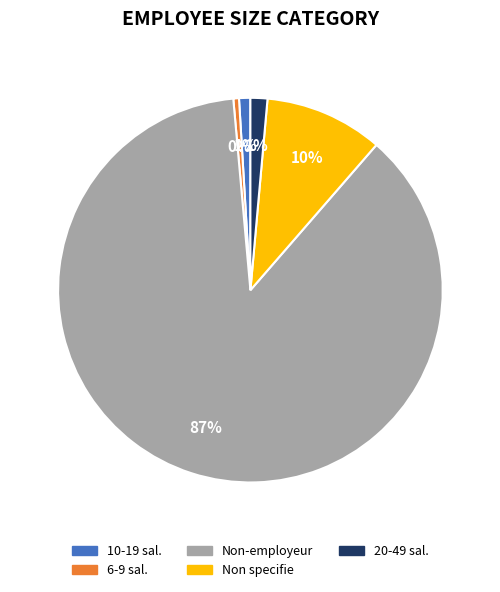

How many segments does this pie chart have?

5